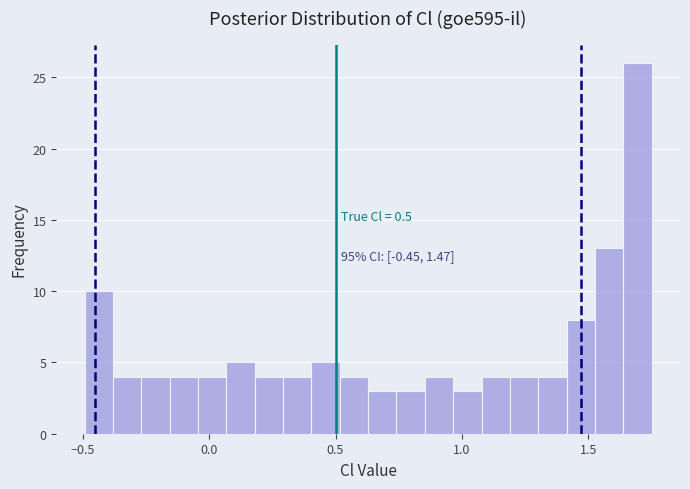

Around what value on the x-axis is the tallest bar? Give the approximate position of its centre, as read against the axis.

1.70